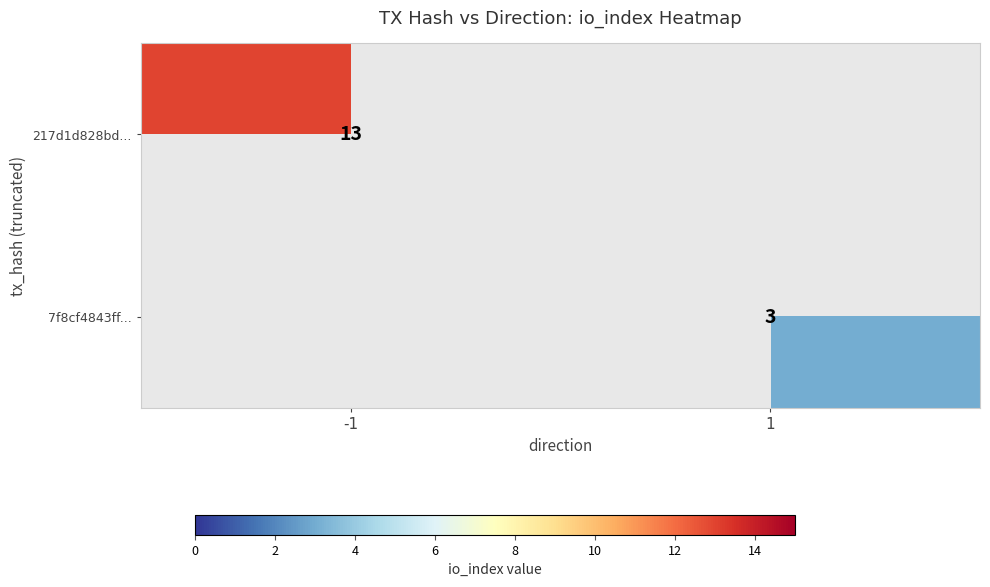

Is it true that 217d1d828bd... equals 4 at -1?

False